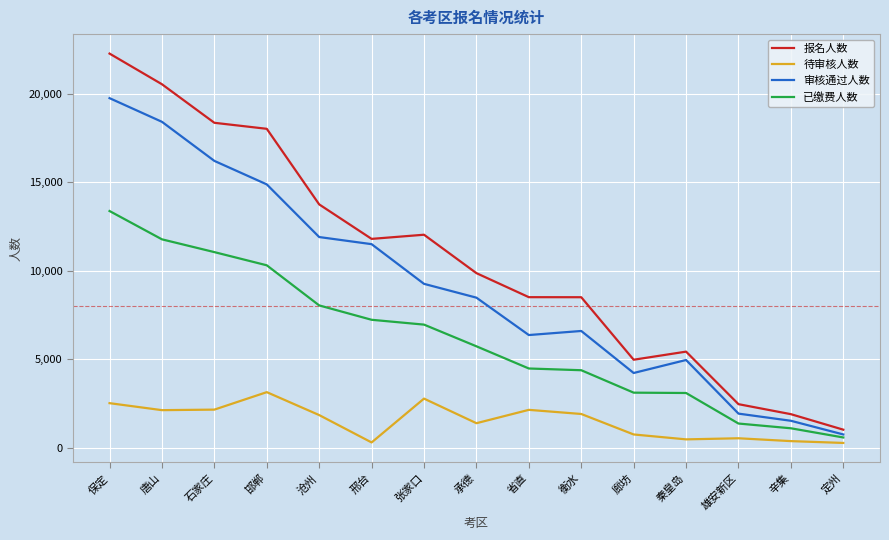

What is the lowest value of the 已缴费人数 series?

579